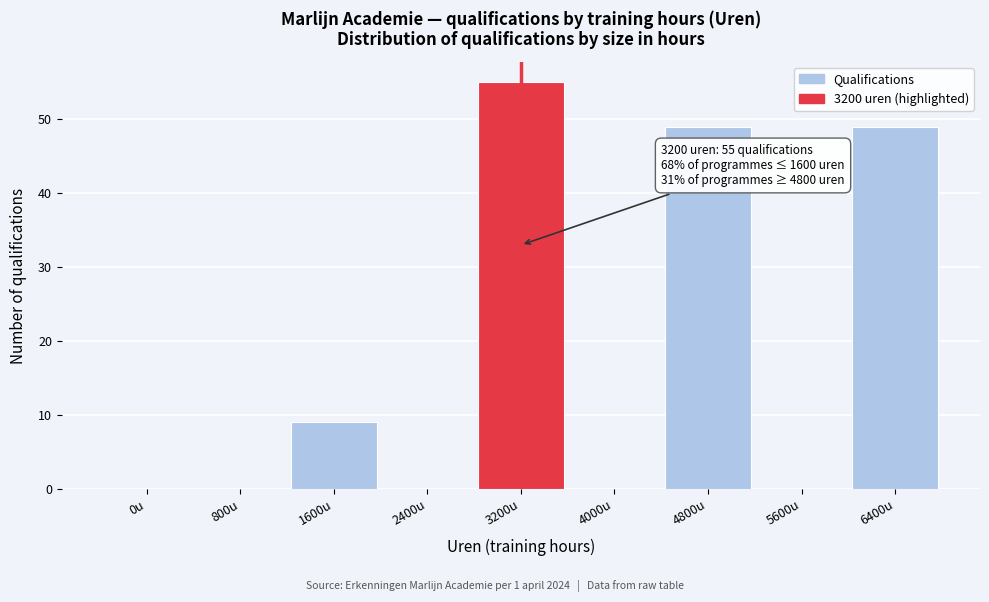

Reading left to right, transcribe all the data shown in this chart.

0u=0	800u=0	1600u=9	2400u=0	3200u=55	4000u=0	4800u=49	5600u=0	6400u=49